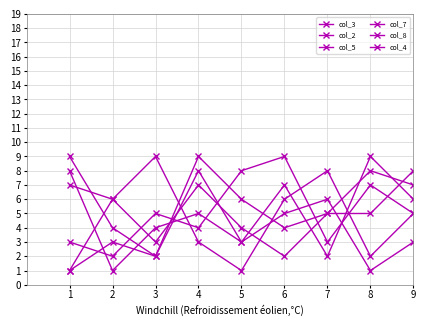

Reading left to right, transcribe all the data shown in this chart.

col_3: 3	2	5	4	8	9	3	7	5
col_2: 7	6	9	3	1	6	8	2	5
col_5: 8	1	4	5	3	7	2	9	6
col_7: 9	4	2	8	3	5	6	1	3
col_8: 1	6	3	7	4	2	5	5	8
col_4: 1	3	2	9	6	4	5	8	7